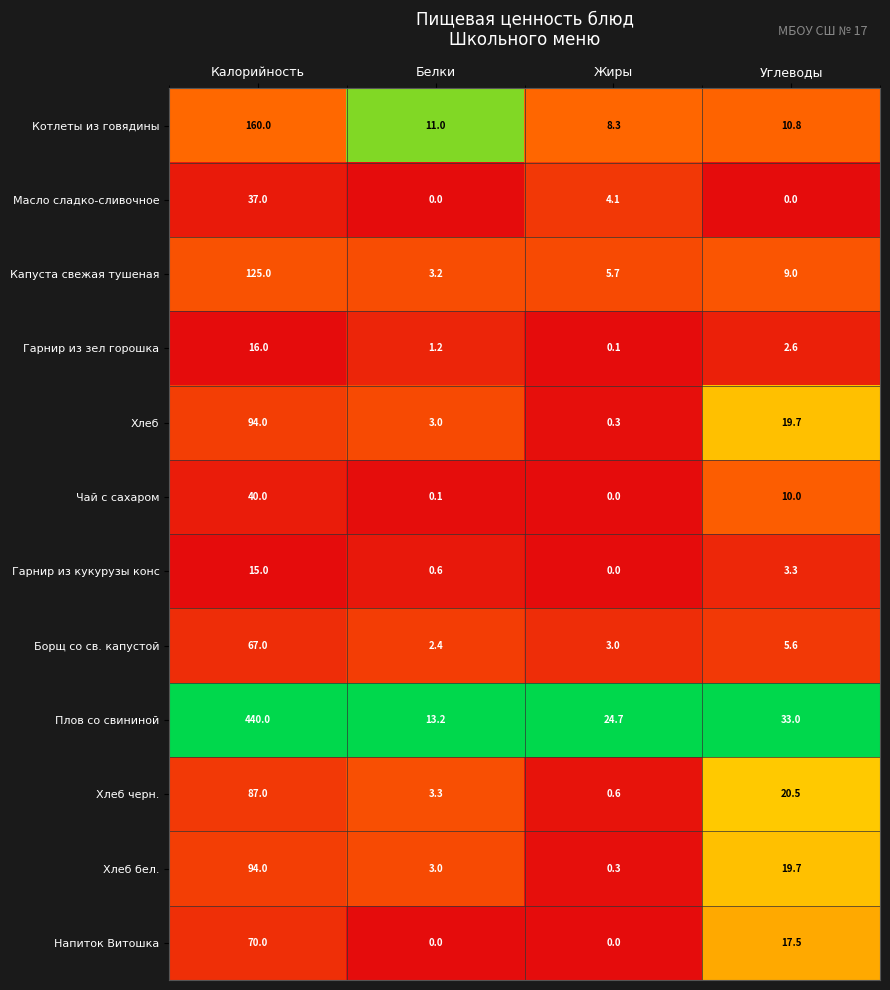

What is the difference between the Хлеб черн. values at Углеводы and Жиры?

19.9